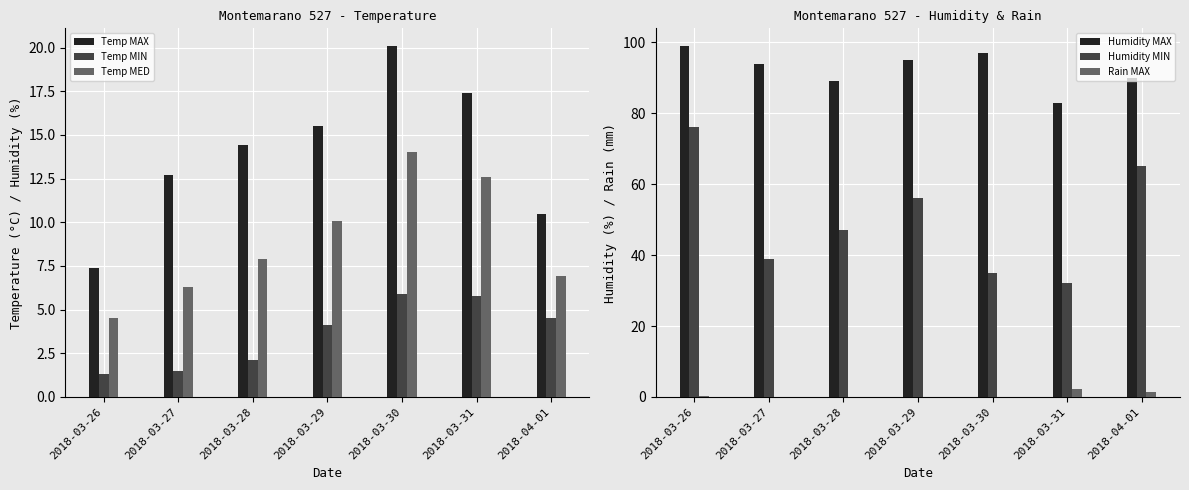

Which category has the highest value in the Humidity MIN series?

2018-03-26